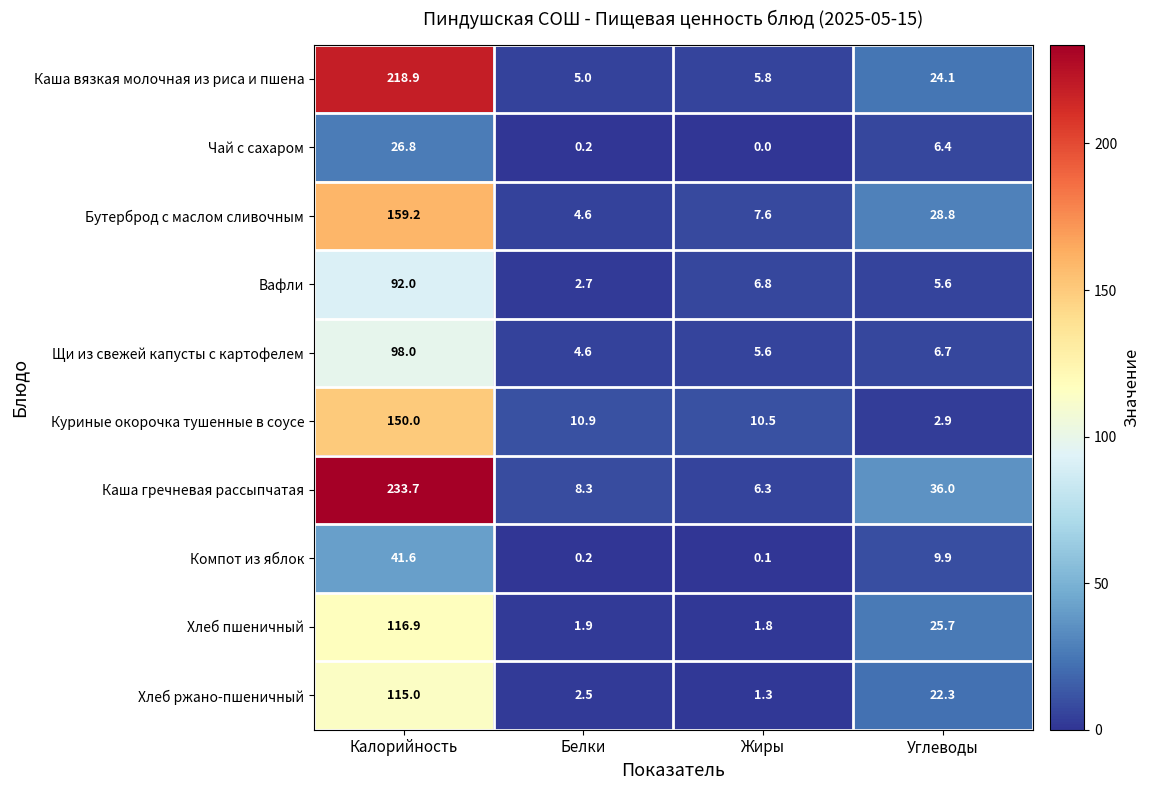

What is the difference between the second highest and minimum values in the Вафли series?

4.1